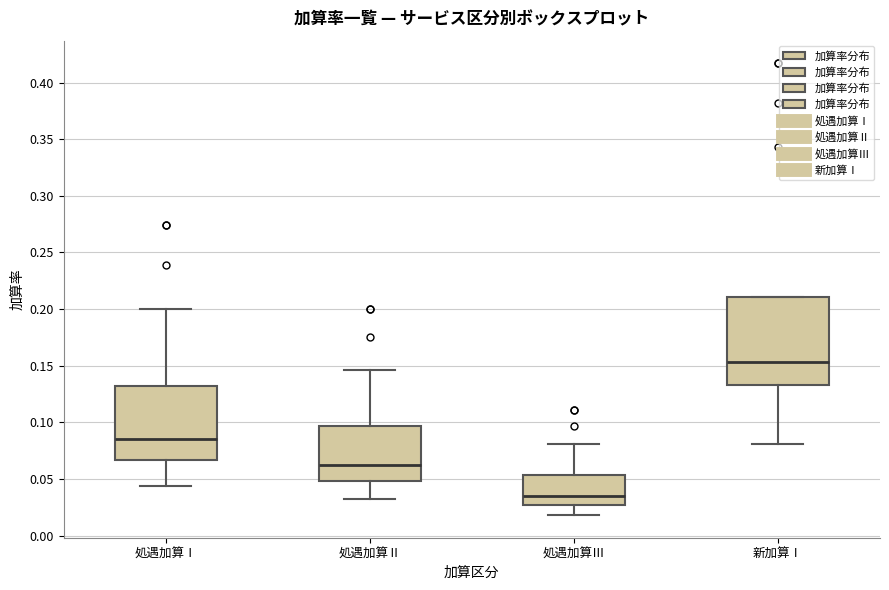

Which box's median line is the highest?

新加算Ⅰ